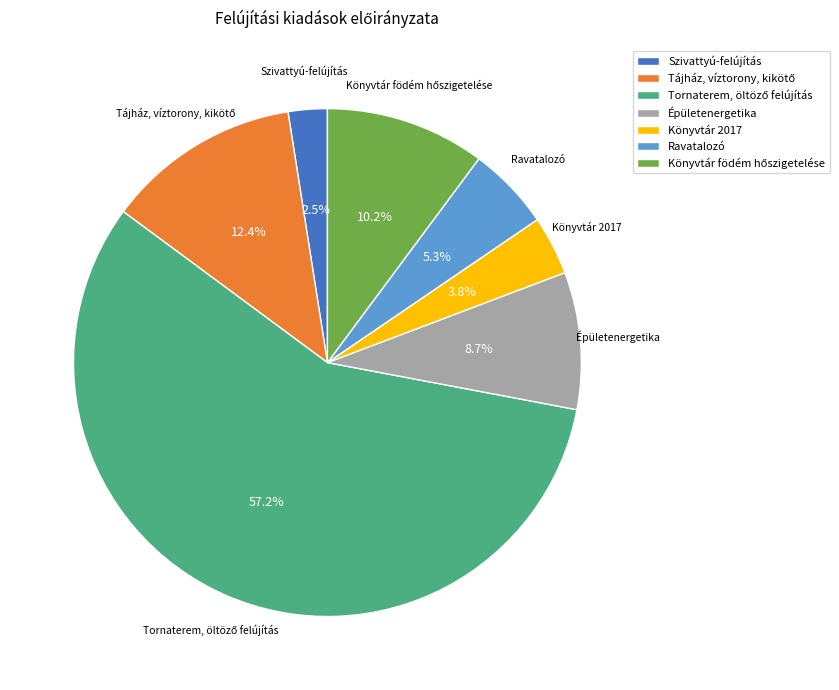

What is the ratio of the value at Könyvtár 2017 to the value at Épületenergetika?

0.4